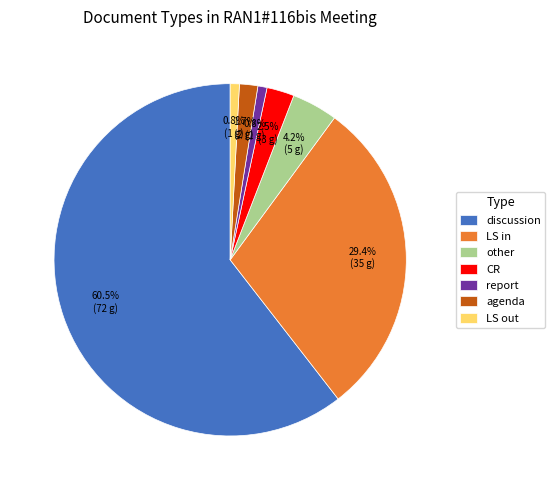

What is the ratio of the value at CR to the value at report?

3.0